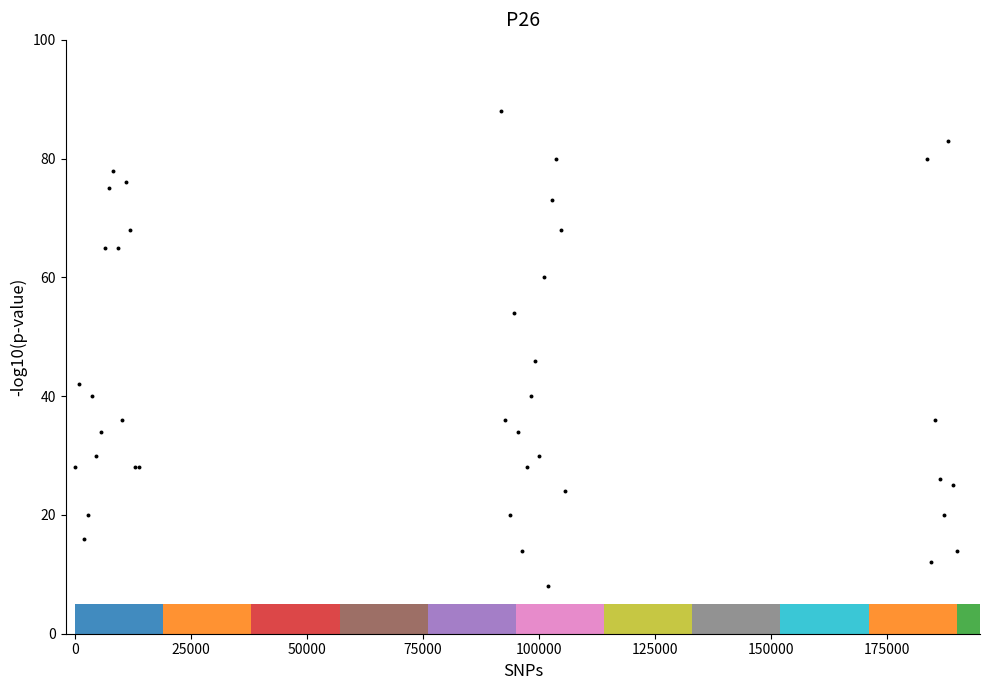

What Y value in the scatter plot is closest to 48?

46